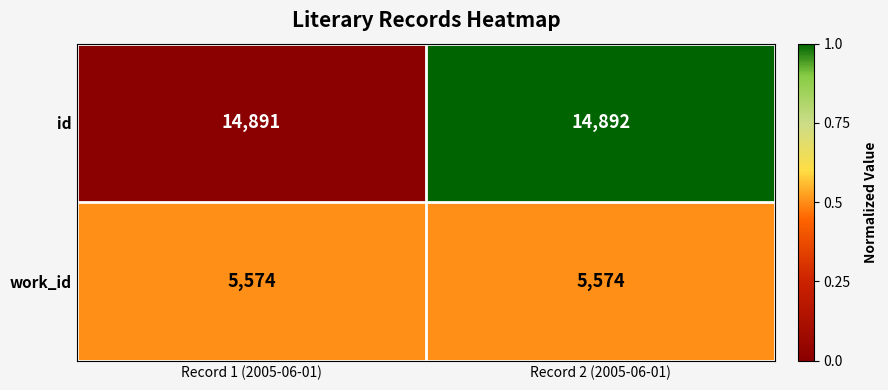

What is the maximum value shown in the chart?

14892